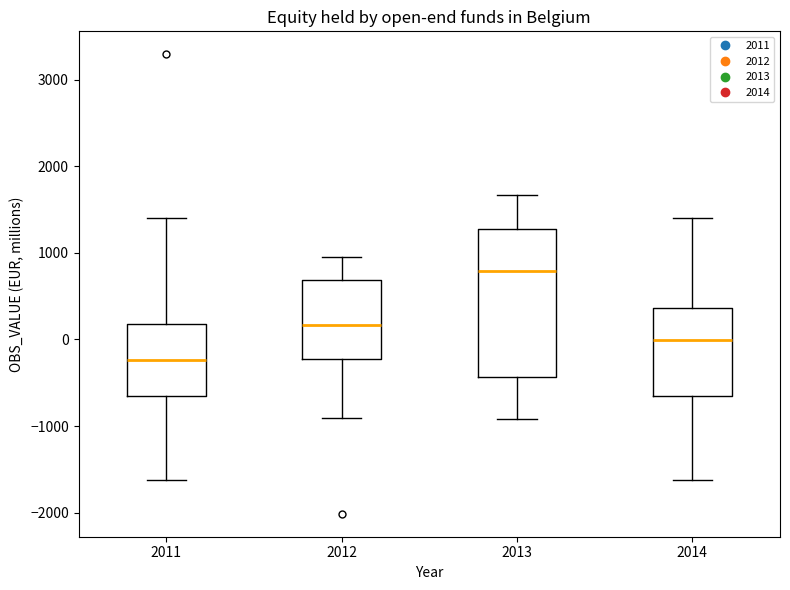

Reading left to right, transcribe this box plot: for each box, give where its median line is, the range the box spans, and where its two whiskers end, as read against the y-axis. The values are not printed on the chart, so give them approximately, as read against the axis.

2011: median -200, box -700 to 200, whiskers -1600 to 1400
2012: median 200, box -200 to 700, whiskers -900 to 1000
2013: median 800, box -400 to 1300, whiskers -900 to 1700
2014: median 0, box -700 to 400, whiskers -1600 to 1400